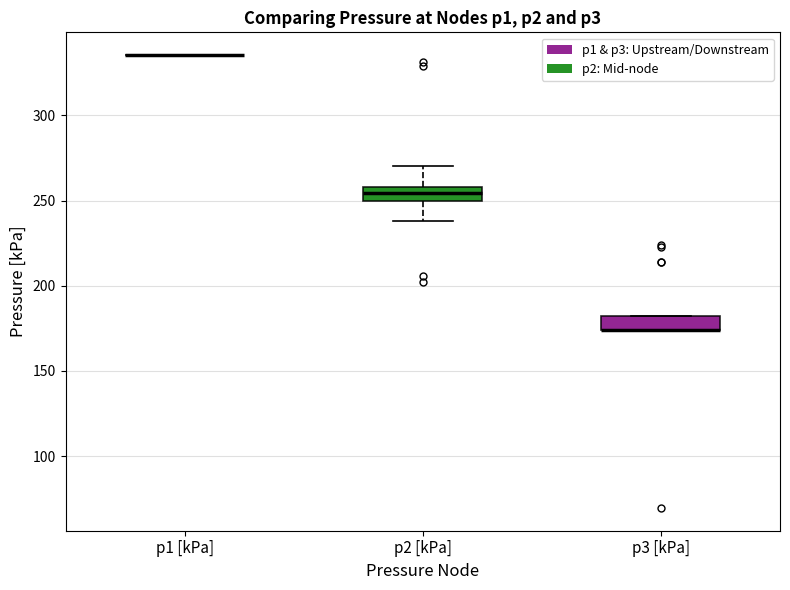

Reading left to right, transcribe this box plot: for each box, give where its median line is, the range the box spans, and where its two whiskers end, as read against the y-axis. The values are not printed on the chart, so give them approximately, as read against the axis.

p1 [kPa]: box collapsed to a line at 335, whiskers 335 to 335
p2 [kPa]: median 255, box 250 to 260, whiskers 240 to 270
p3 [kPa]: median 175 (drawn on the box's lower edge), box 175 to 180, whiskers 175 to 180